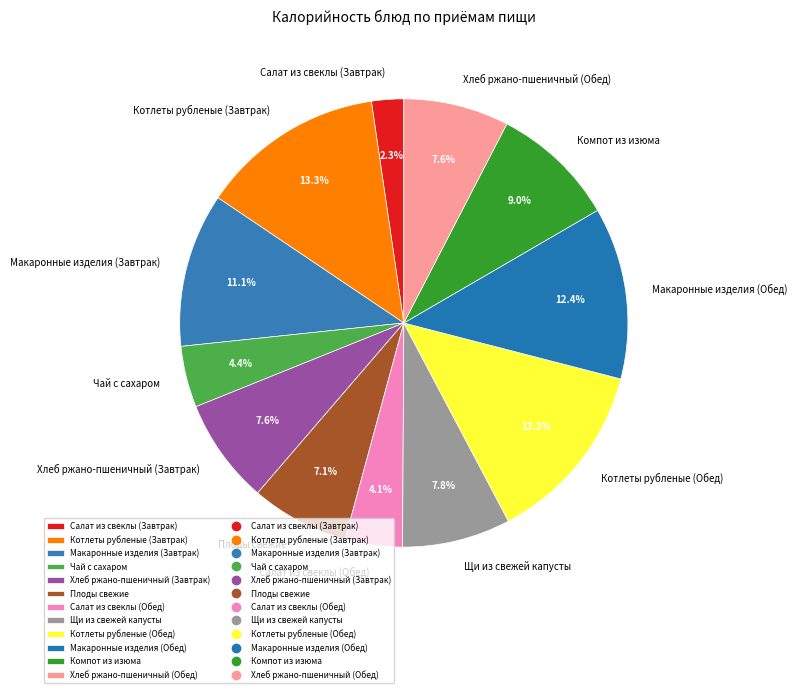

To the nearest percent, what is the difference between the Чай с сахаром and Плоды свежие slice percentages?

3%